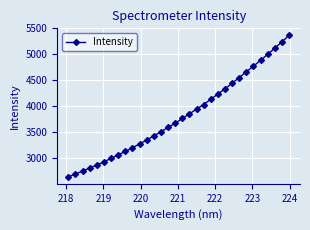

What is the minimum value shown in the chart?

2638.6